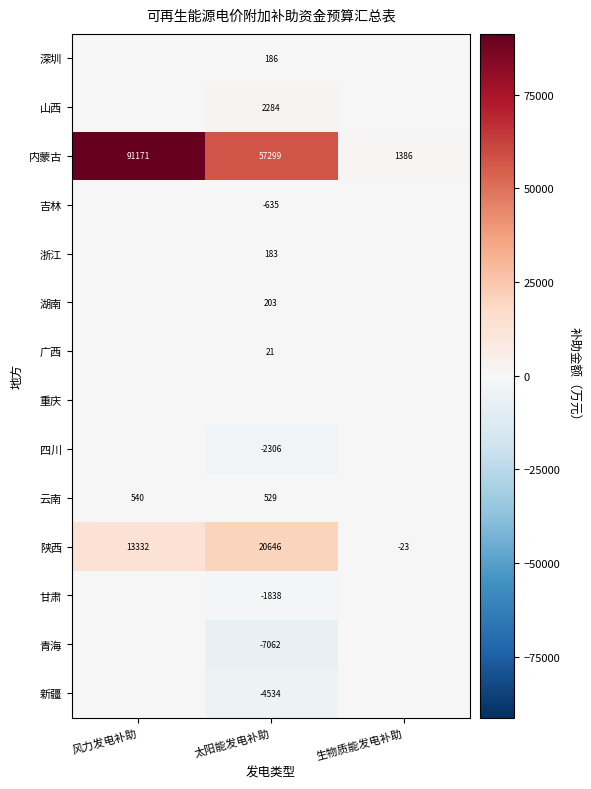

List the labels in order of 陕西 value, largest first.

太阳能发电补助, 风力发电补助, 生物质能发电补助